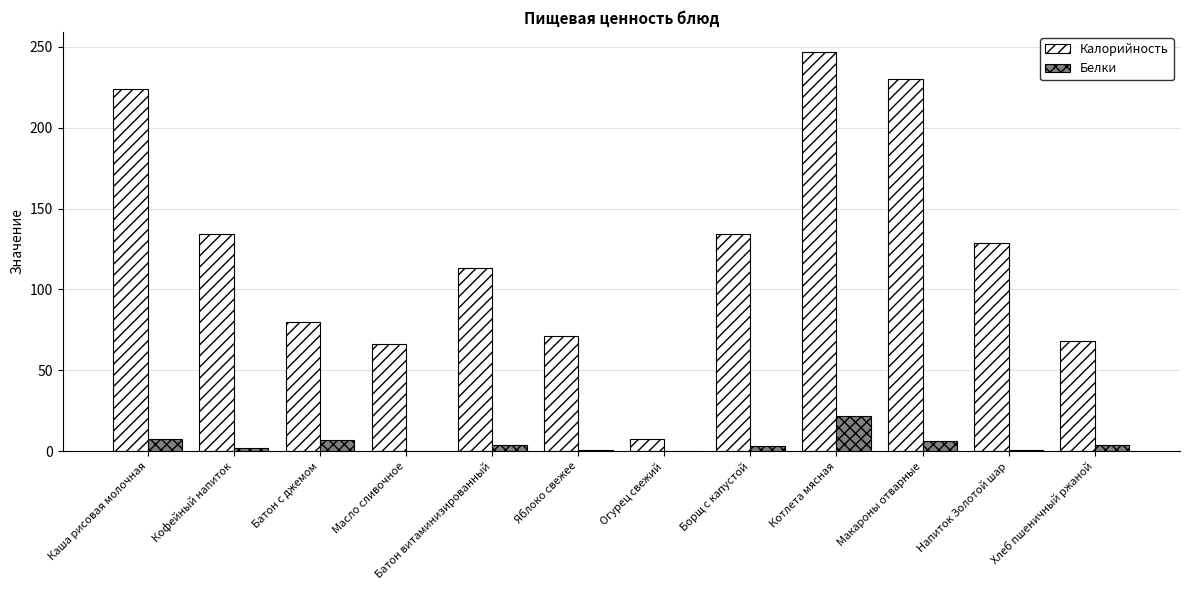

Which series has the widest spread of values?

Калорийность